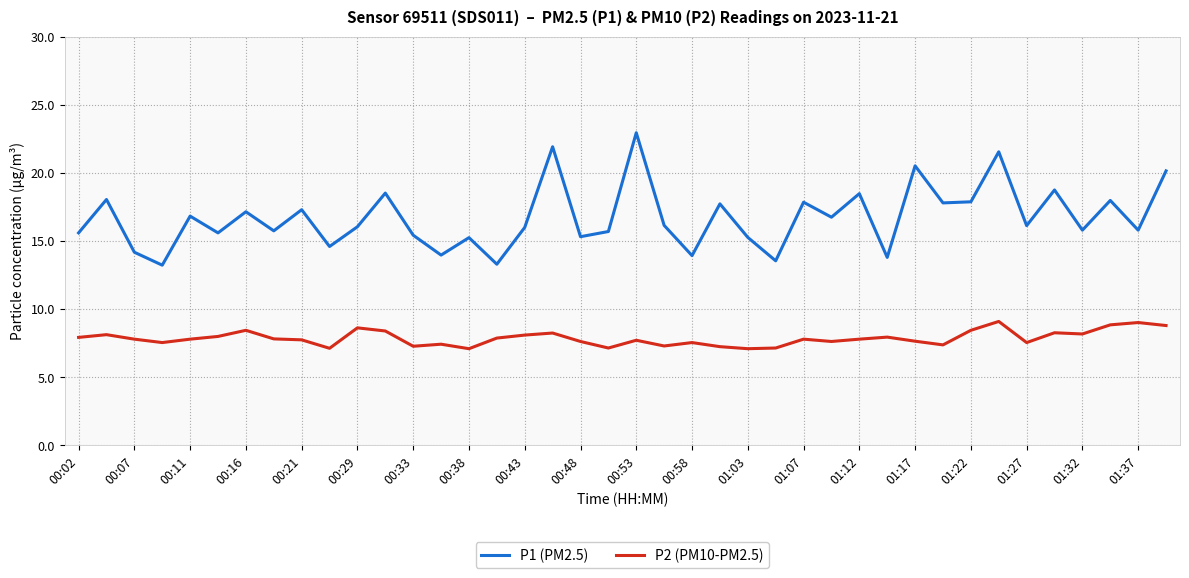

What is the highest value of the P2 (PM10-PM2.5) series?

9.1